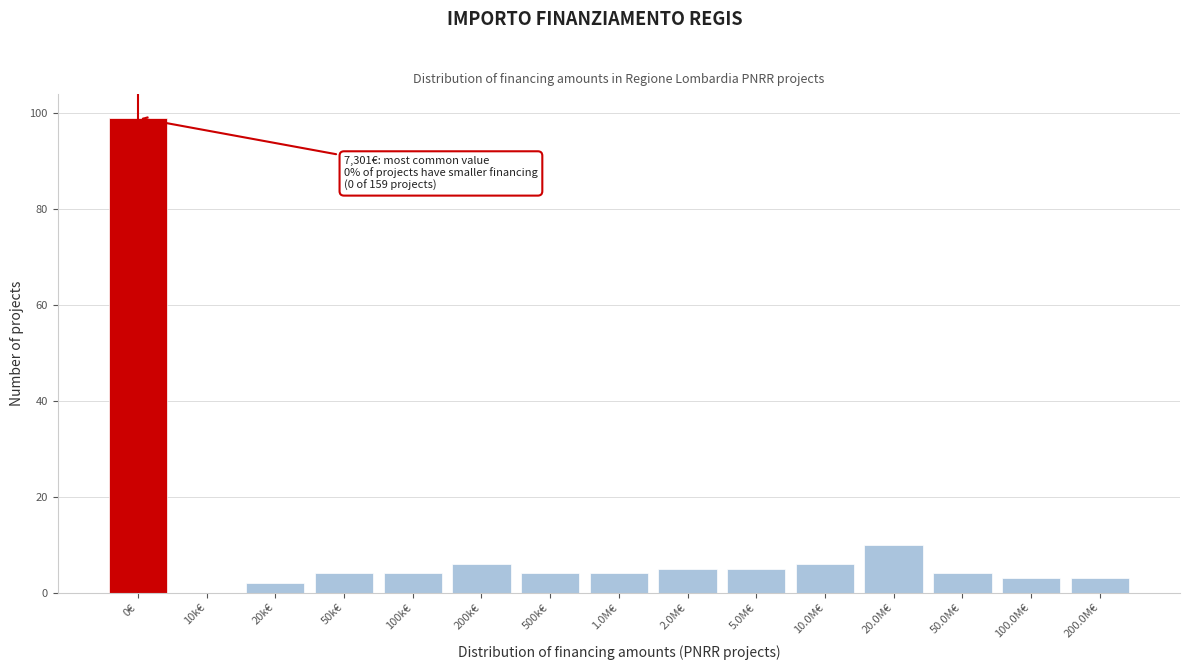

Reading left to right, extract all data points from this chart.

0€=99	10k€=0	20k€=2	50k€=4	100k€=4	200k€=6	500k€=4	1.0M€=4	2.0M€=5	5.0M€=5	10.0M€=6	20.0M€=10	50.0M€=4	100.0M€=3	200.0M€=3